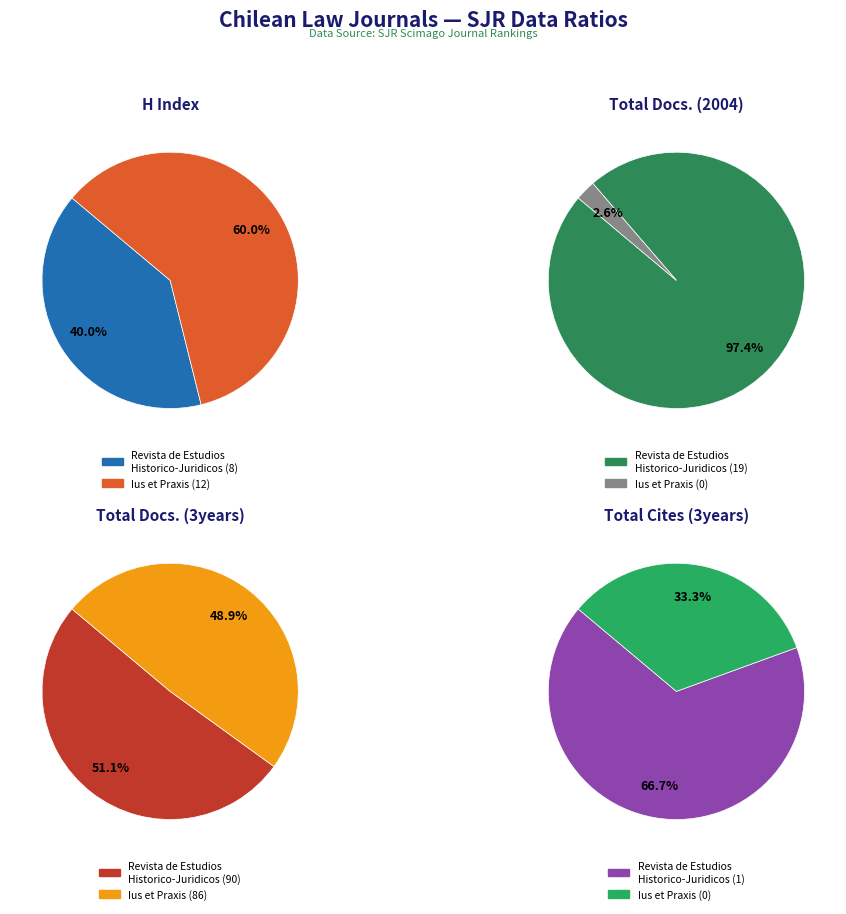

Count the number of slices in the pie.

2